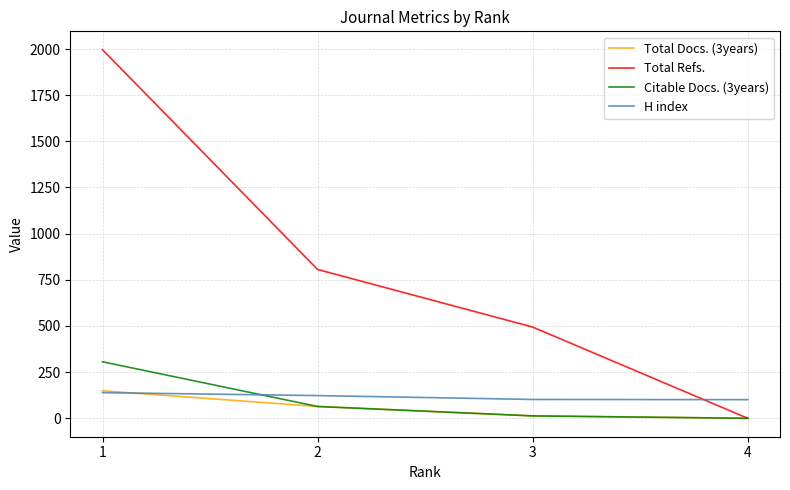

What is the greatest value displayed?

1996